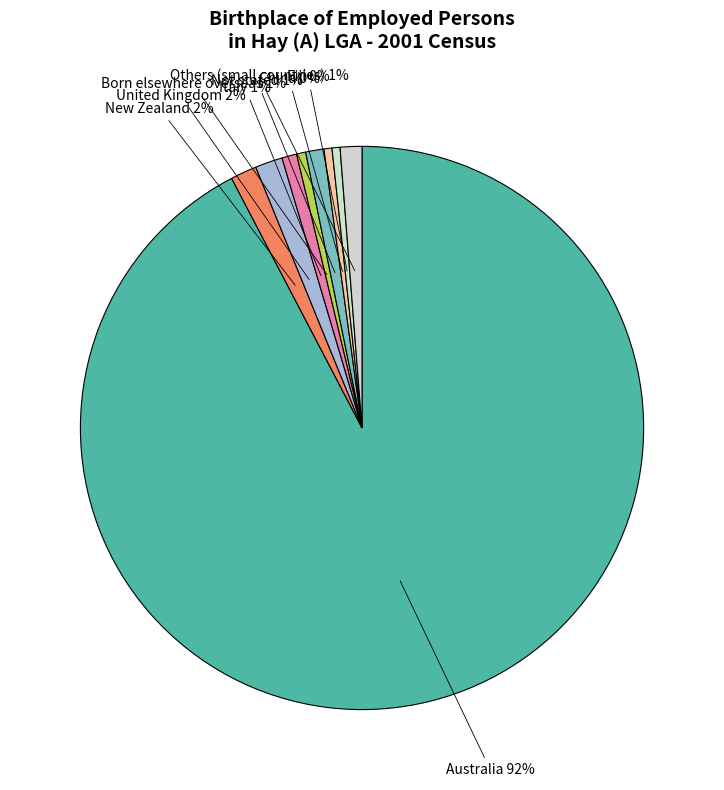

How many slices are in this pie chart?

9